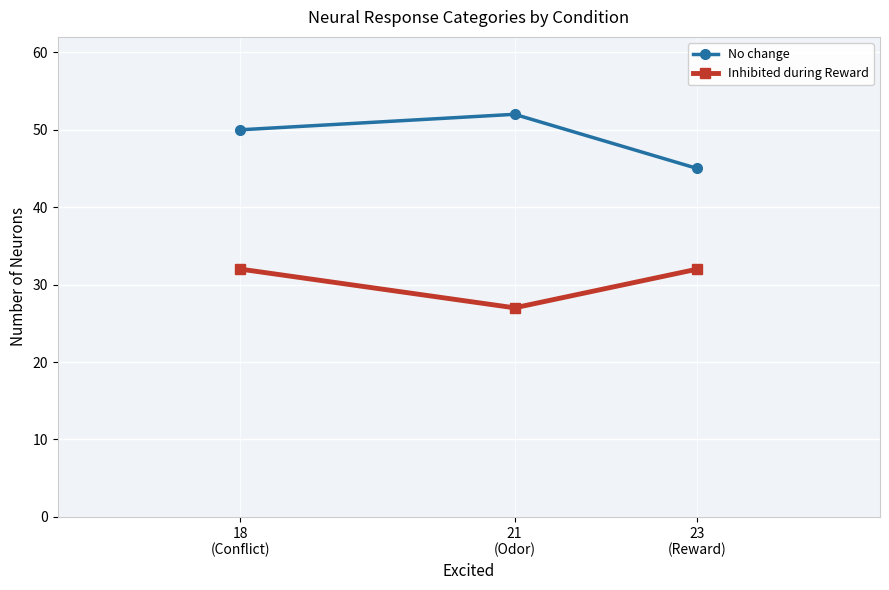

How many No change values are between 45 and 52?

3